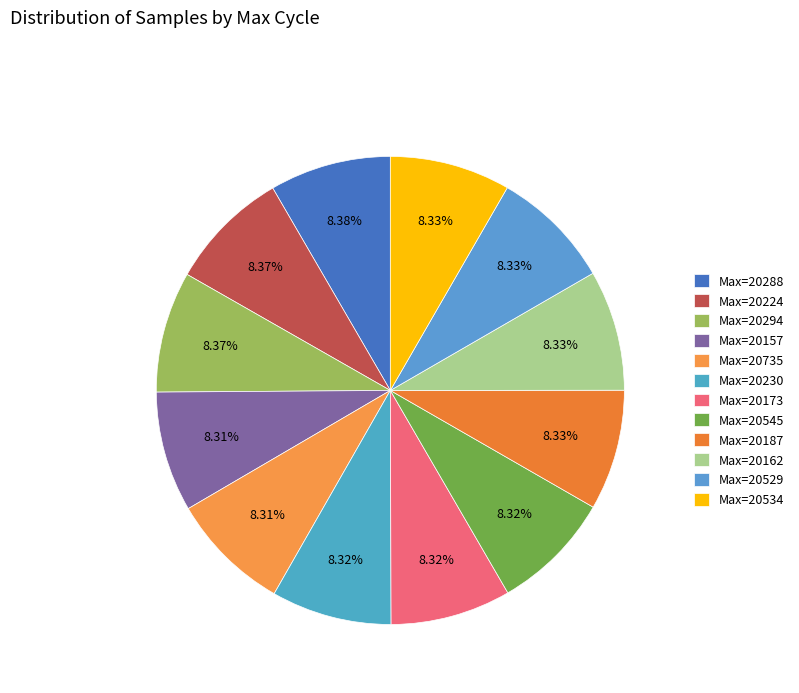

Count the number of slices in the pie.

12